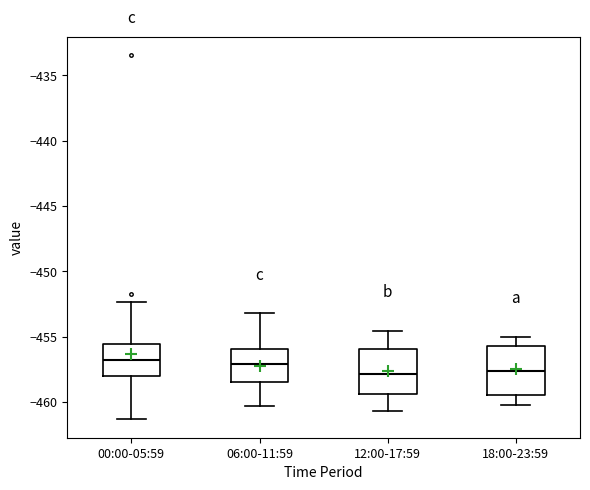

Reading left to right, read every box against the y-axis: the position of its median line, the range the box covers, and the ends of its whiskers. The values are not printed on the chart, so give them approximately, as read against the axis.

00:00-05:59: median -457.0, box -458.0 to -455.5, whiskers -461.5 to -452.5
06:00-11:59: median -457.0, box -458.5 to -456.0, whiskers -460.5 to -453.0
12:00-17:59: median -458.0, box -459.5 to -456.0, whiskers -460.5 to -454.5
18:00-23:59: median -457.5, box -459.5 to -455.5, whiskers -460.0 to -455.0